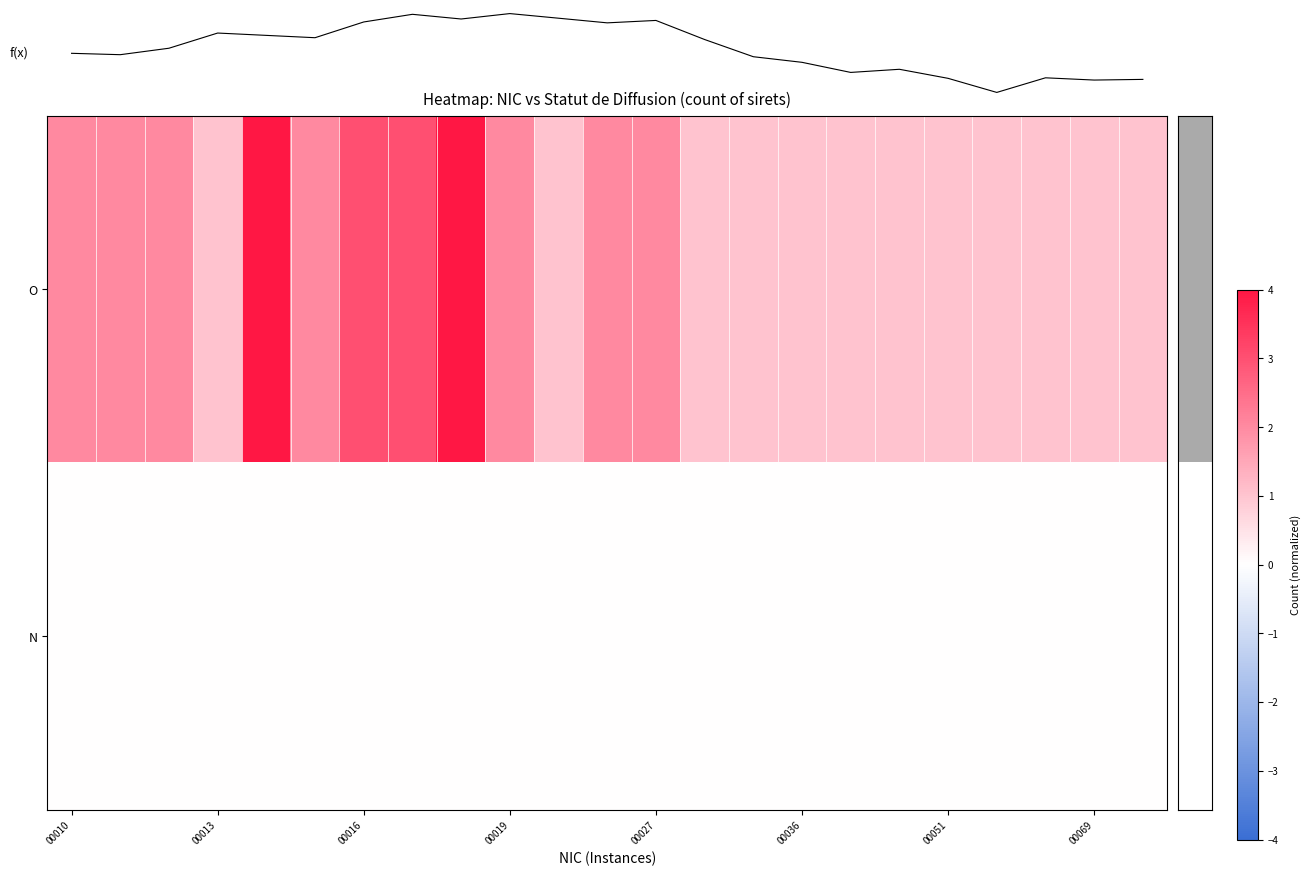

At which label does row_1 reach its minimum?

00010